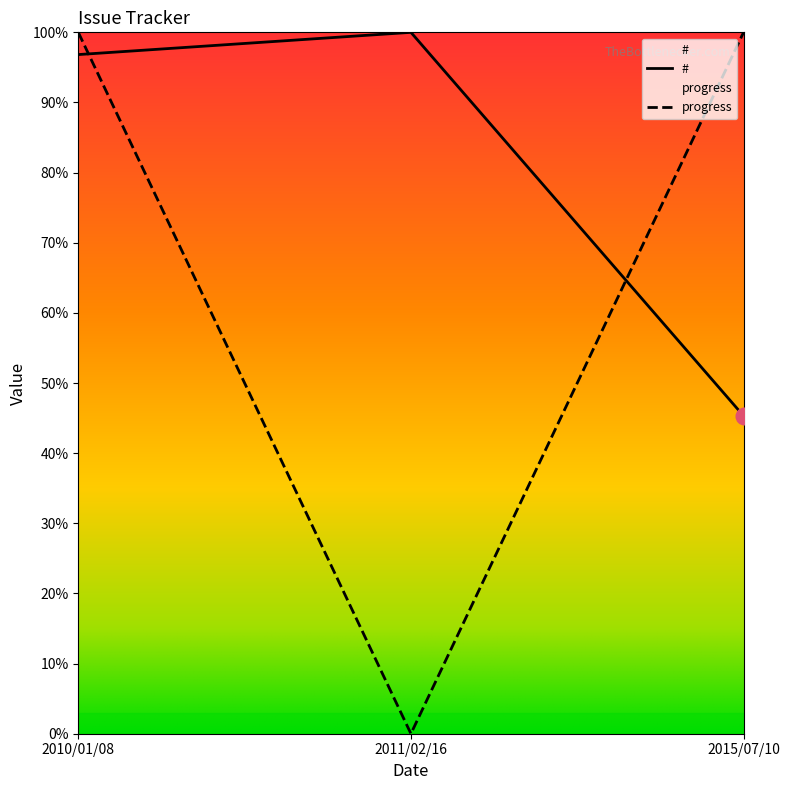

At how many categories does at least one series exceed 41?

3